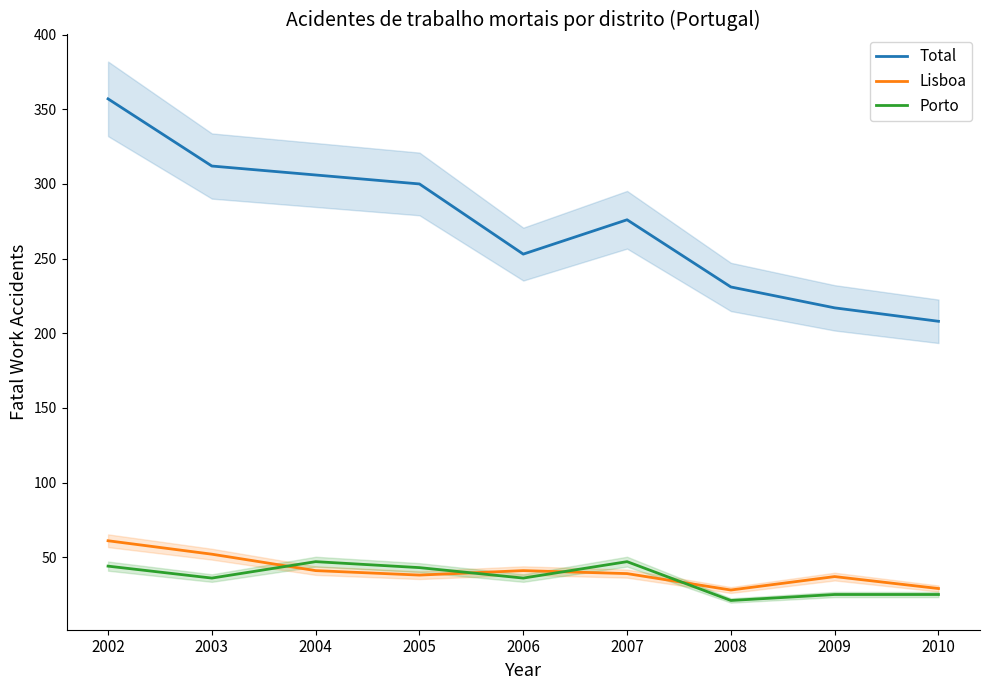

Which series has the largest total across all categories?

Total